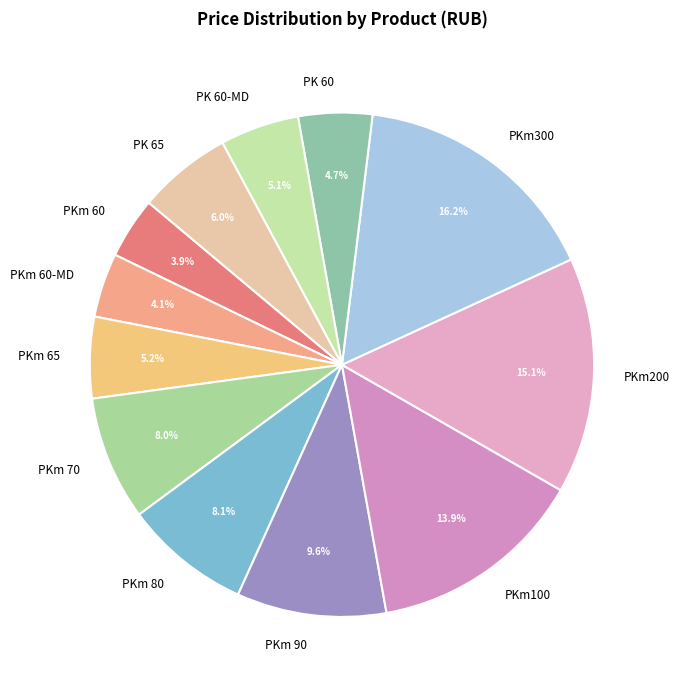

What is the ratio of the value at PKm 60 to the value at PKm 65?

0.8